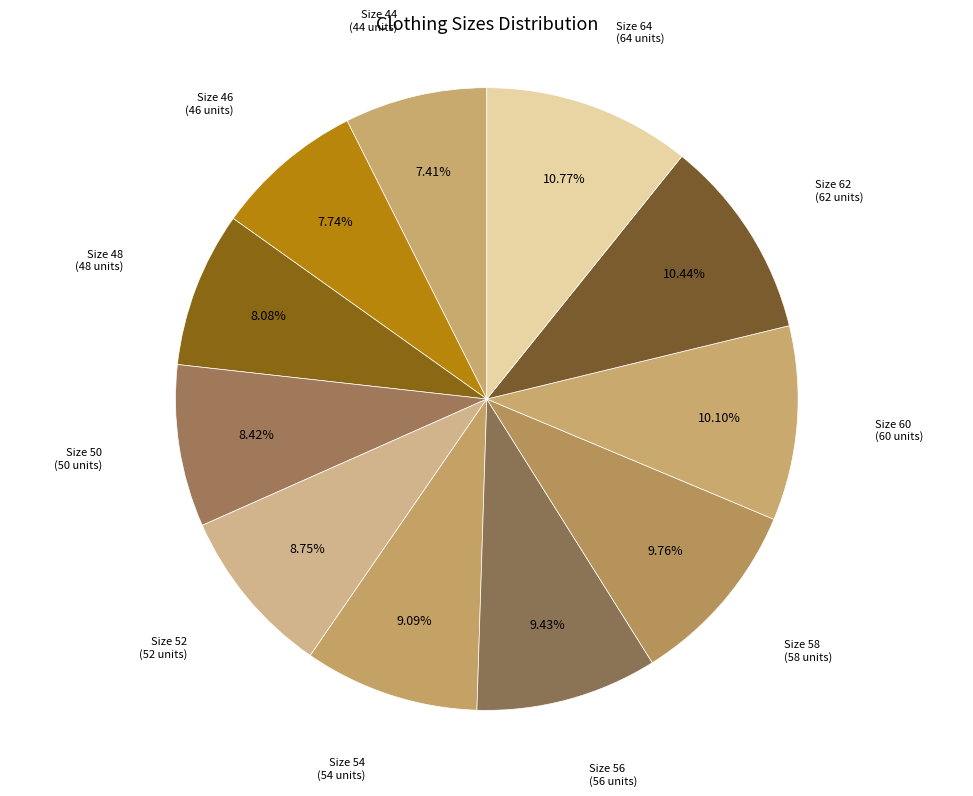

How many slices are in this pie chart?

11